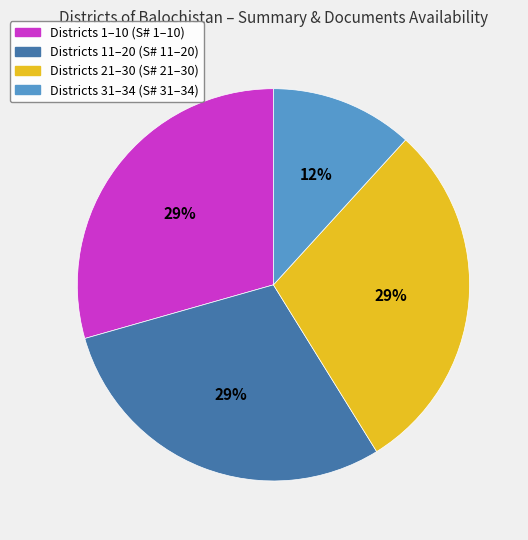

Is there a majority slice in this chart?

No